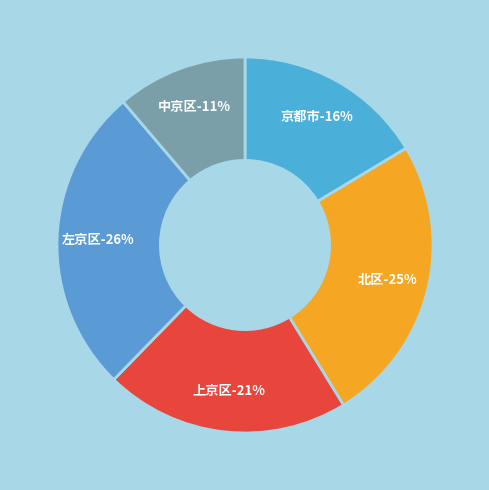

Does 北区 represent more than half of the total?

No